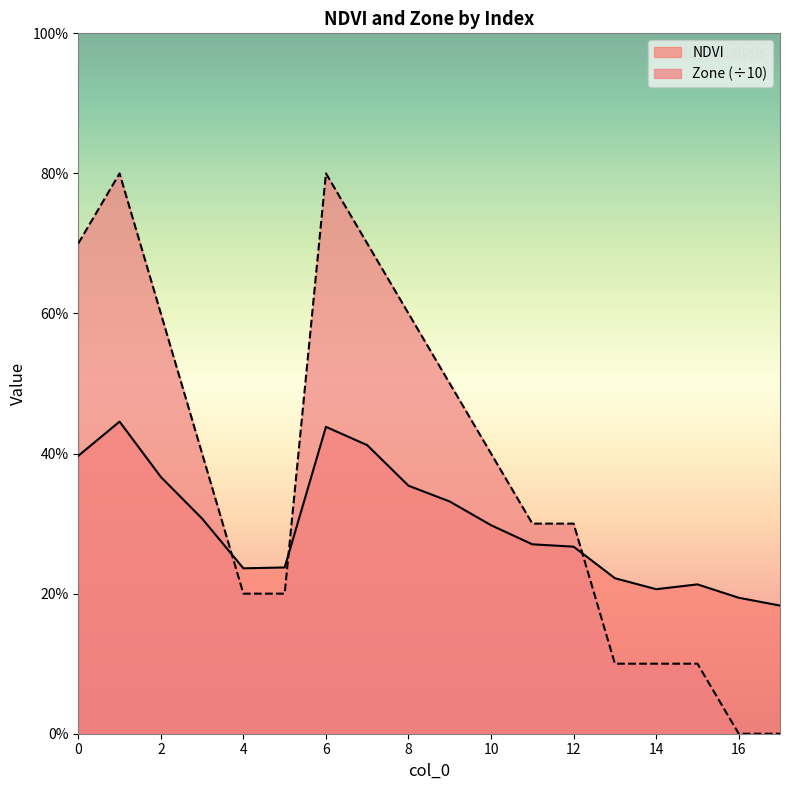

How many lines are shown in the chart?

2